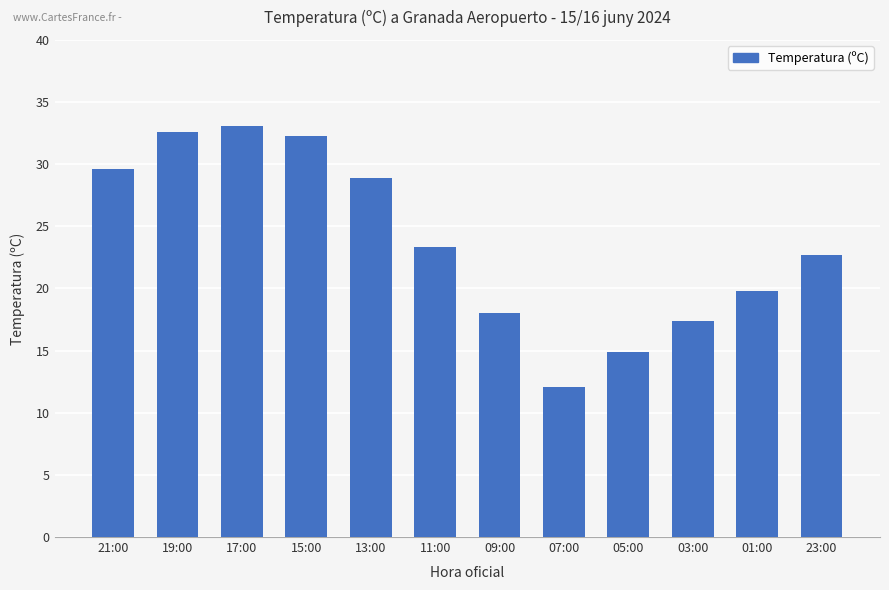

Reading left to right, extract all data points from this chart.

29.6	32.6	33.1	32.3	28.9	23.3	18.0	12.1	14.9	17.4	19.8	22.7